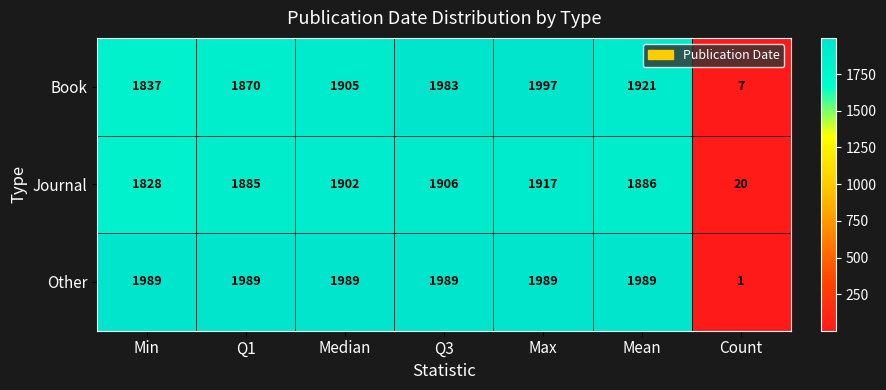

What is the maximum value shown in the chart?

1997